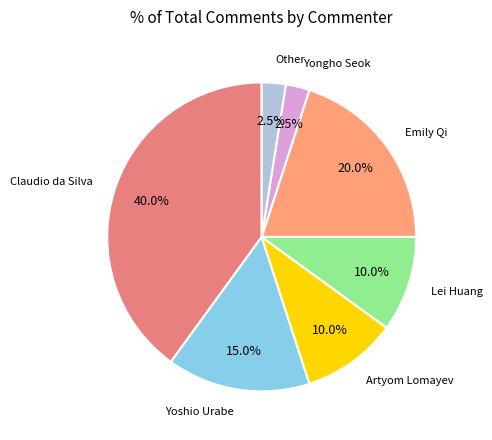

How many slices are in this pie chart?

7